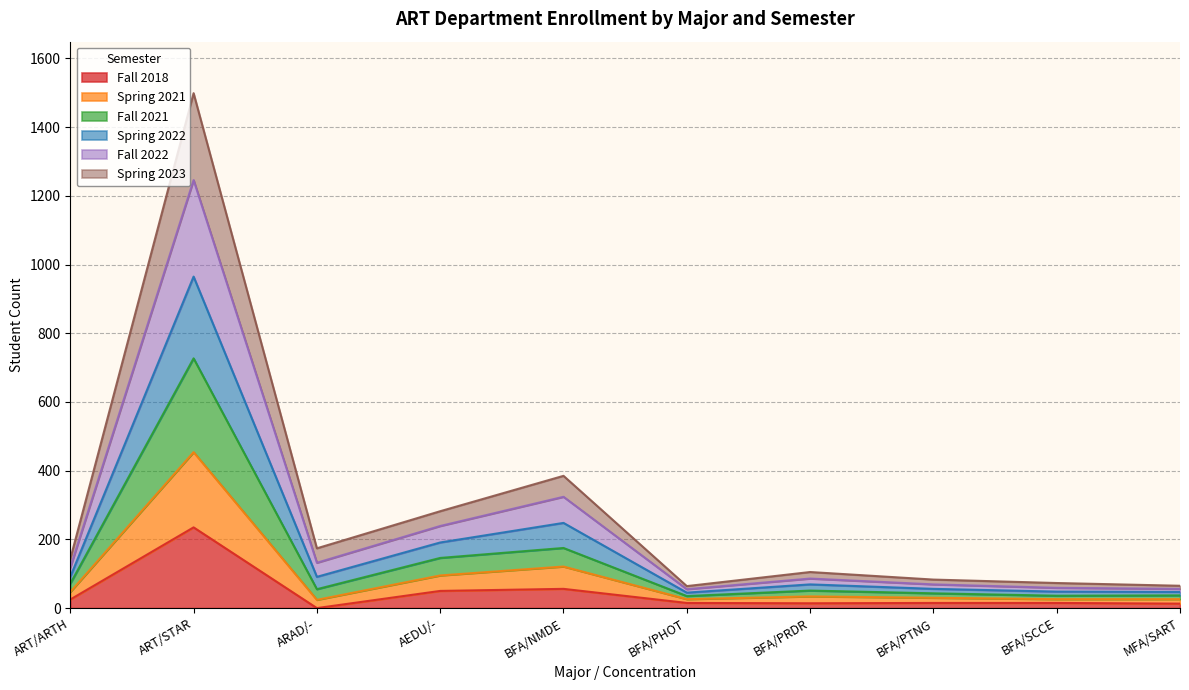

Between ART/STAR and BFA/PTNG, which is larger?

ART/STAR